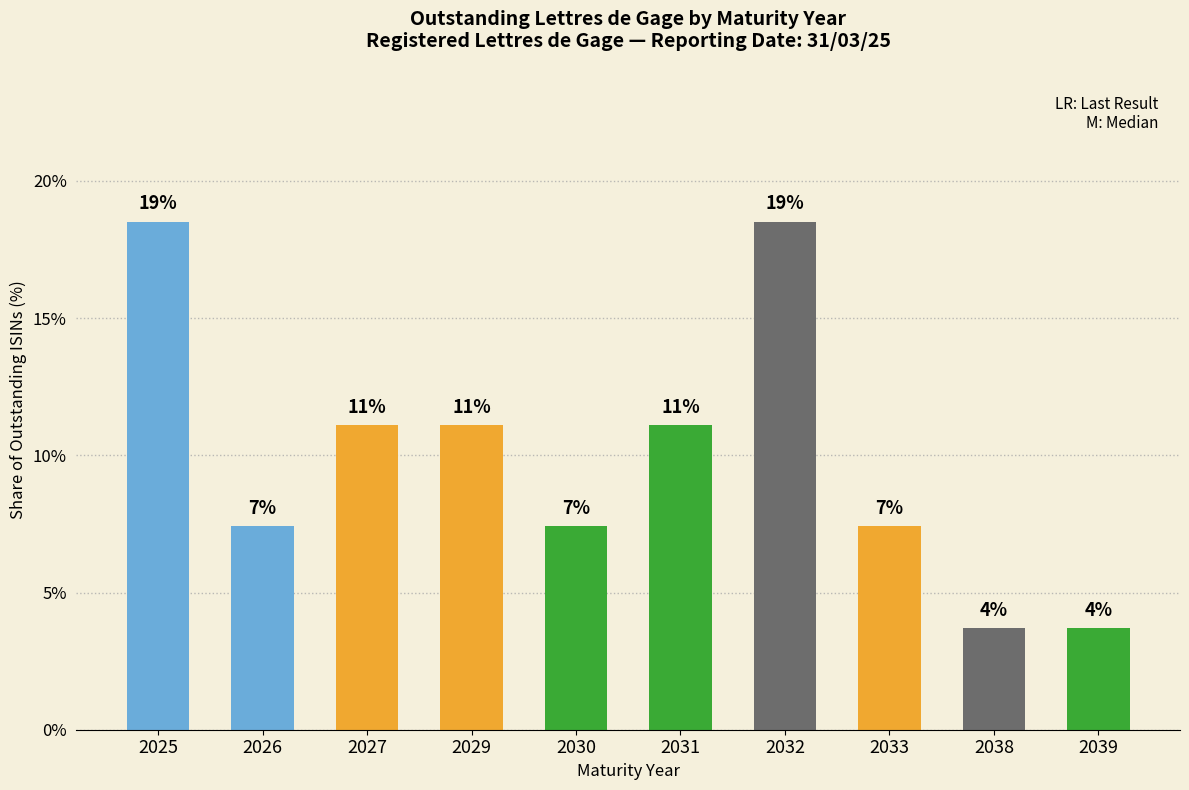

Are the bars horizontal?

No